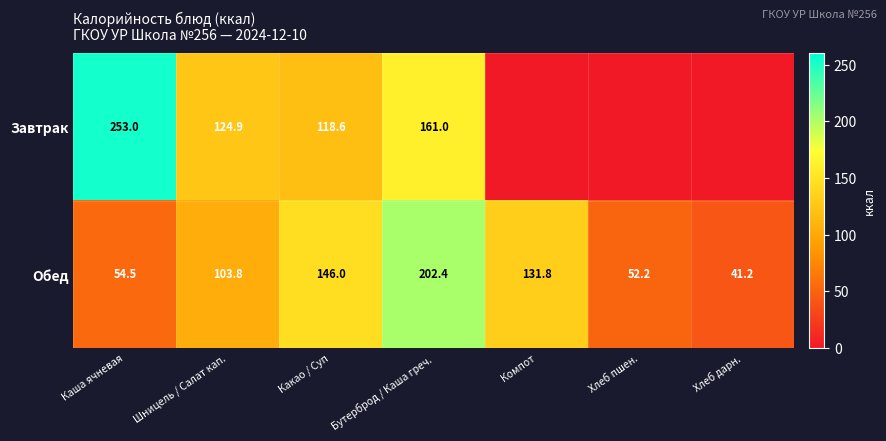

What is the maximum value for Обед?

202.4